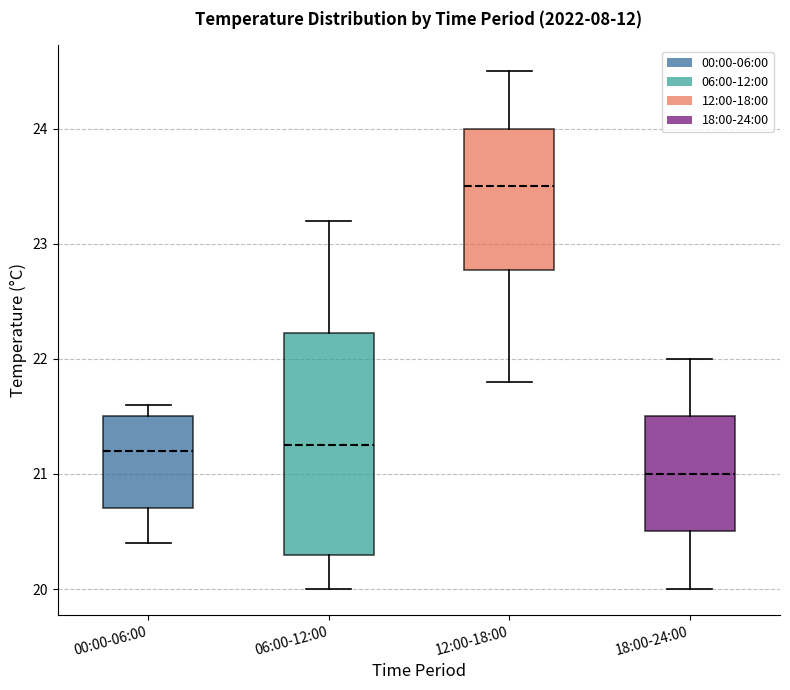

Which box's median line is the highest?

12:00-18:00